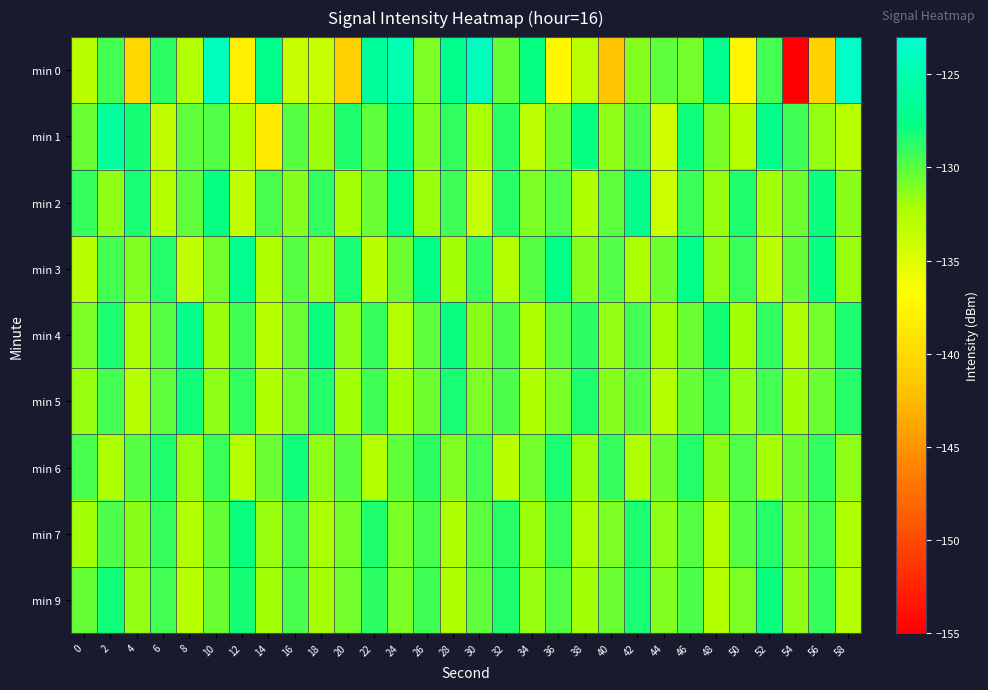

Reading right to left, list all the values displayed in this chart.

min 0: 58=-123.3	56=-140.7	54=-155.0	52=-129.4	50=-137.6	48=-127.2	46=-130.7	44=-130.2	42=-131.2	40=-141.7	38=-133.1	36=-137.4	34=-127.8	32=-130.3	30=-123.9	28=-127.5	26=-130.9	24=-124.9	22=-126.5	20=-140.9	18=-133.8	16=-133.9	14=-127.4	12=-138.1	10=-123.9	8=-132.6	6=-128.8	4=-140.1	2=-129.5	0=-133.0
min 1: 58=-133.0	56=-131.6	54=-129.3	52=-127.5	50=-132.7	48=-130.8	46=-128.1	44=-134.2	42=-129.6	40=-131.4	38=-127.8	36=-130.5	34=-133.2	32=-128.7	30=-132.3	28=-129.0	26=-131.1	24=-127.3	22=-130.2	20=-128.5	18=-131.8	16=-129.9	14=-138.4	12=-132.6	10=-129.8	8=-130.2	6=-133.5	4=-128.2	2=-126.2	0=-130.4
min 2: 58=-131.3	56=-127.9	54=-130.6	52=-132.0	50=-128.4	48=-131.7	46=-129.2	44=-133.9	42=-127.6	40=-130.1	38=-132.4	36=-129.8	34=-131.0	32=-128.7	30=-133.6	28=-129.3	26=-131.8	24=-127.4	22=-130.5	20=-132.1	18=-128.9	16=-131.2	14=-129.6	12=-133.4	10=-127.8	8=-130.2	6=-132.7	4=-128.3	2=-131.5	0=-129.1
min 3: 58=-131.7	56=-127.8	54=-130.3	52=-133.1	50=-129.2	48=-131.5	46=-127.4	44=-130.6	42=-132.3	40=-129.8	38=-131.2	36=-127.5	34=-130.0	32=-132.6	30=-129.1	28=-131.9	26=-127.7	24=-130.4	22=-133.0	20=-128.3	18=-131.6	16=-129.9	14=-132.5	12=-127.2	10=-130.7	8=-133.3	6=-128.6	4=-131.1	2=-129.4	0=-132.8
min 4: 58=-128.4	56=-130.7	54=-132.3	52=-129.0	50=-131.9	48=-128.2	46=-130.5	44=-132.0	42=-129.4	40=-131.6	38=-128.8	36=-130.1	34=-132.4	32=-129.7	30=-131.3	28=-127.9	26=-130.2	24=-132.6	22=-129.1	20=-131.5	18=-128.0	16=-130.4	14=-132.9	12=-129.3	10=-131.8	8=-127.6	6=-130.0	4=-132.2	2=-128.5	0=-130.9
min 5: 58=-128.7	56=-130.5	54=-132.0	52=-129.4	50=-131.6	48=-128.9	46=-130.3	44=-132.7	42=-129.8	40=-131.2	38=-128.5	36=-130.9	34=-132.4	32=-129.7	30=-131.0	28=-128.3	26=-130.6	24=-132.1	22=-129.3	20=-131.9	18=-128.6	16=-130.8	14=-132.5	12=-129.0	10=-131.4	8=-128.1	6=-130.2	4=-132.8	2=-129.5	0=-131.7
min 6: 58=-131.5	56=-128.9	54=-130.4	52=-132.1	50=-129.8	48=-131.3	46=-128.6	44=-130.6	42=-132.4	40=-129.1	38=-131.8	36=-128.3	34=-130.7	32=-132.9	30=-129.5	28=-131.1	26=-128.8	24=-130.2	22=-132.6	20=-129.9	18=-131.4	16=-128.1	14=-130.5	12=-132.8	10=-129.2	8=-131.7	6=-128.4	4=-130.0	2=-132.3	0=-129.6
min 7: 58=-132.4	56=-129.5	54=-131.2	52=-128.6	50=-130.0	48=-132.7	46=-129.9	44=-131.5	42=-128.4	40=-130.9	38=-132.3	36=-129.2	34=-131.8	32=-128.7	30=-130.1	28=-132.5	26=-129.6	24=-131.0	22=-128.5	20=-130.8	18=-132.2	16=-129.4	14=-131.7	12=-128.0	10=-130.3	8=-132.6	6=-129.1	4=-131.3	2=-129.7	0=-132.0
min 9: 58=-132.8	56=-129.1	54=-131.4	52=-128.0	50=-130.9	48=-132.6	46=-129.7	44=-131.1	42=-128.3	40=-130.4	38=-132.0	36=-129.8	34=-131.7	32=-128.5	30=-130.2	28=-132.5	26=-129.3	24=-131.0	22=-128.8	20=-130.7	18=-132.1	16=-129.6	14=-131.9	12=-128.2	10=-130.5	8=-132.9	6=-129.4	4=-131.6	2=-128.1	0=-130.3